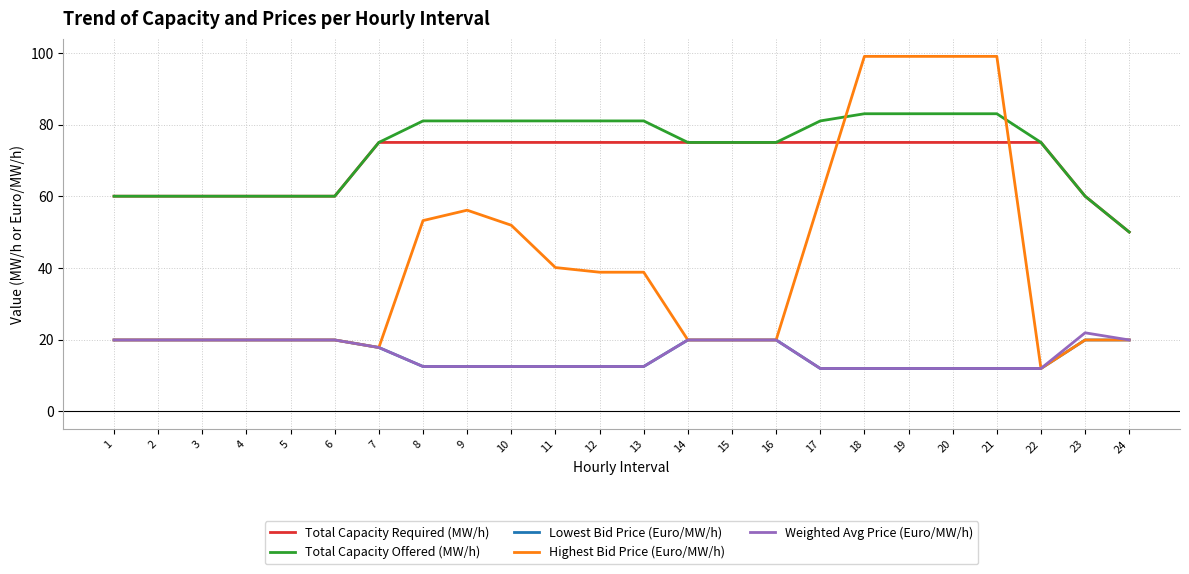

True or false: Total Capacity Offered (MW/h) and Weighted Avg Price (Euro/MW/h) cross at least once.

False